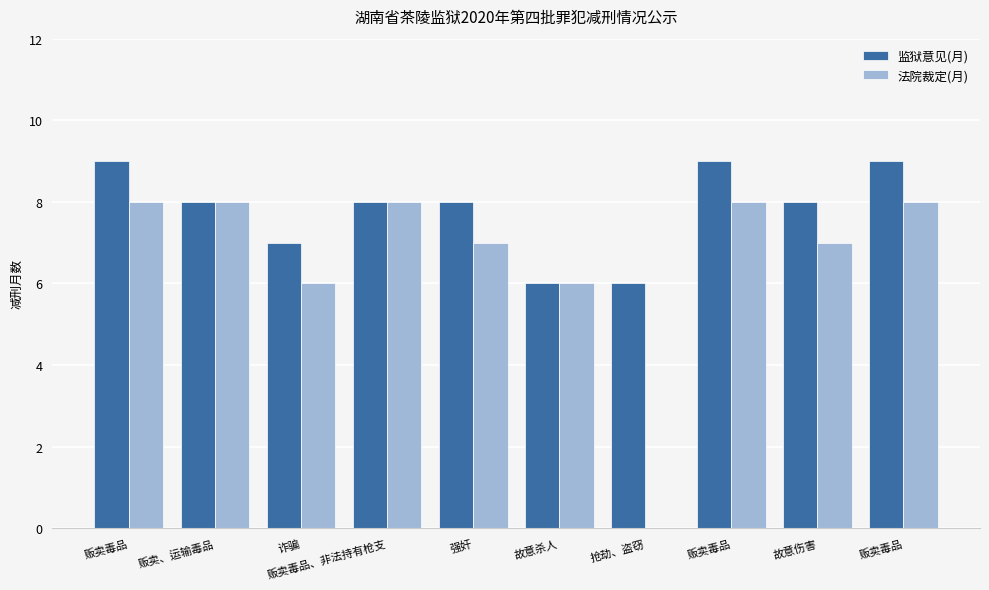

Are the bars grouped side by side (vs. stacked)?

Yes